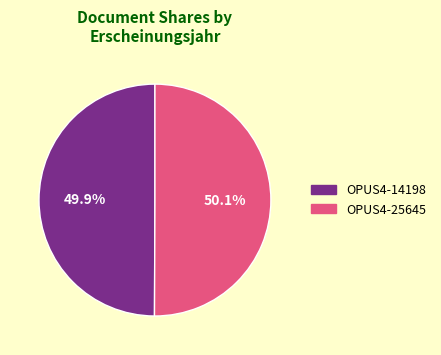

Is it true that OPUS4-25645 is 50% of the pie?

True